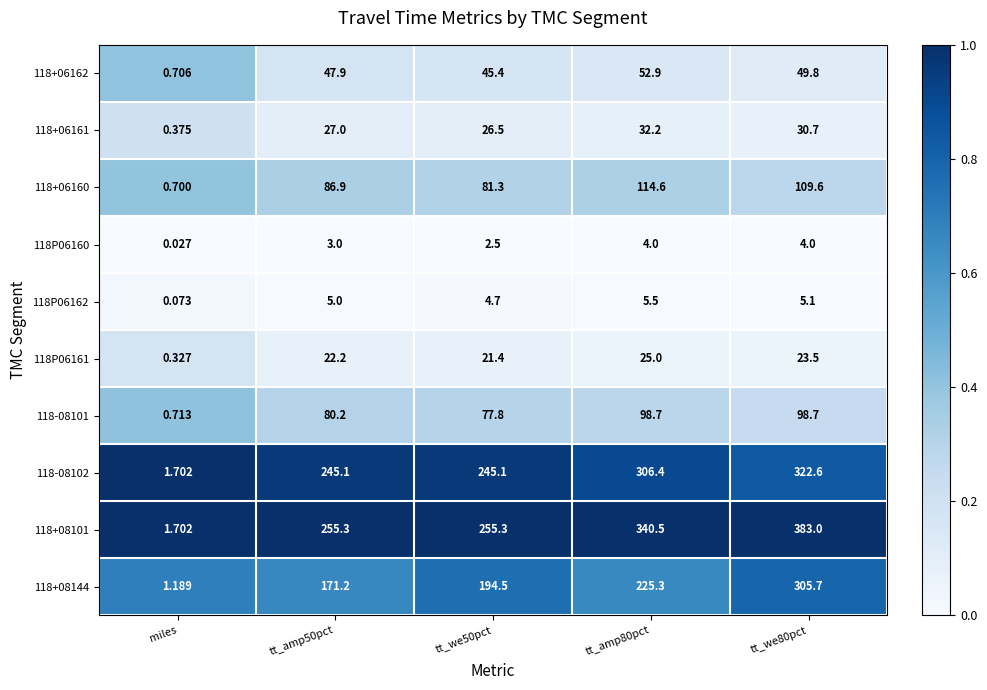

Is the value of 118+08101 at miles greater than the value of 118+06160 at tt_we80pct?

No